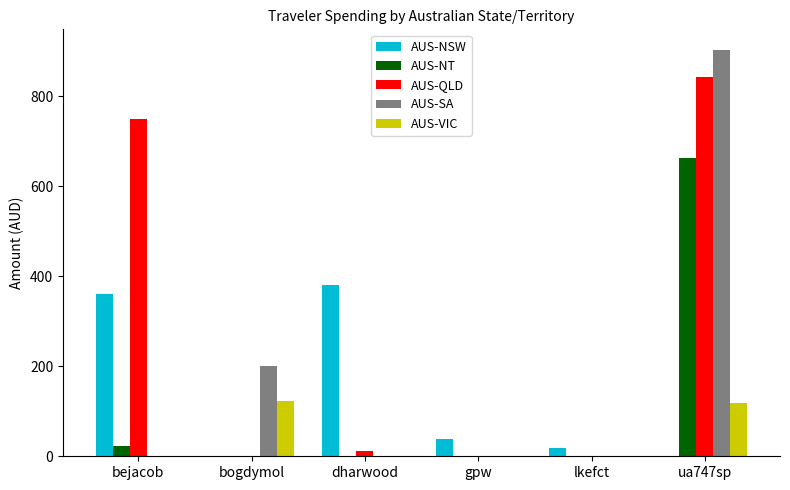

What is the total value across all series at bejacob?

1133.1